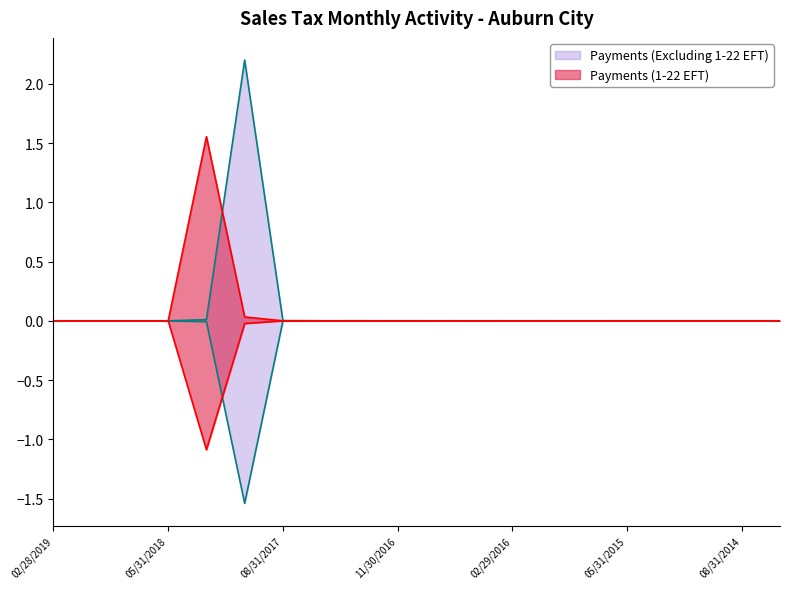

What is the average value of the Payments (Excluding 1-22 EFT) series?

0.1